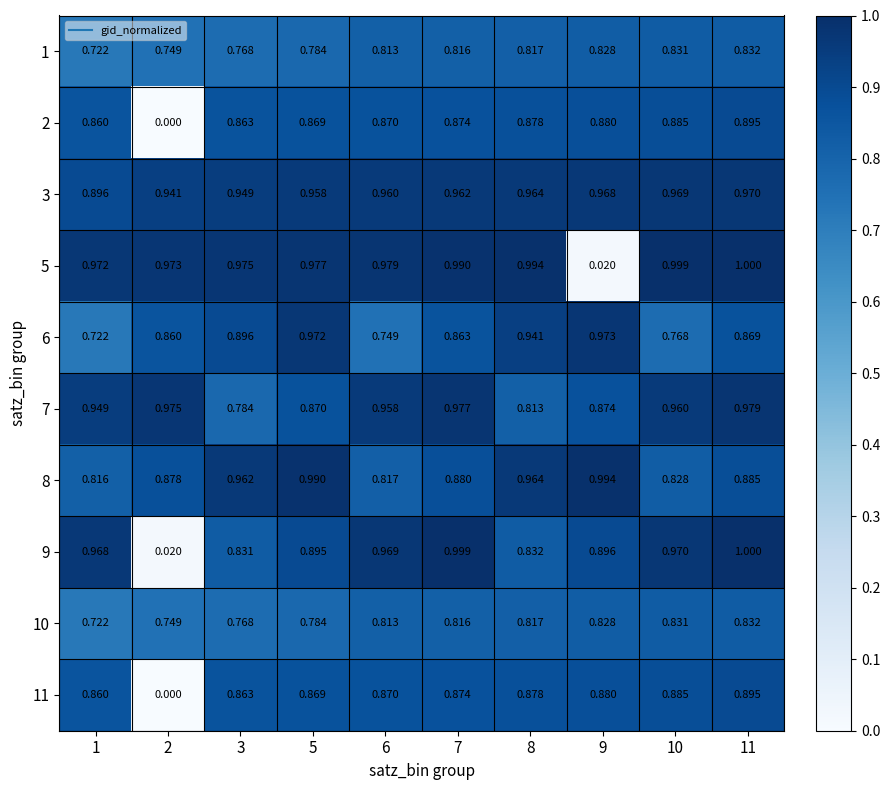

How many values in the 11 series exceed 0?

9